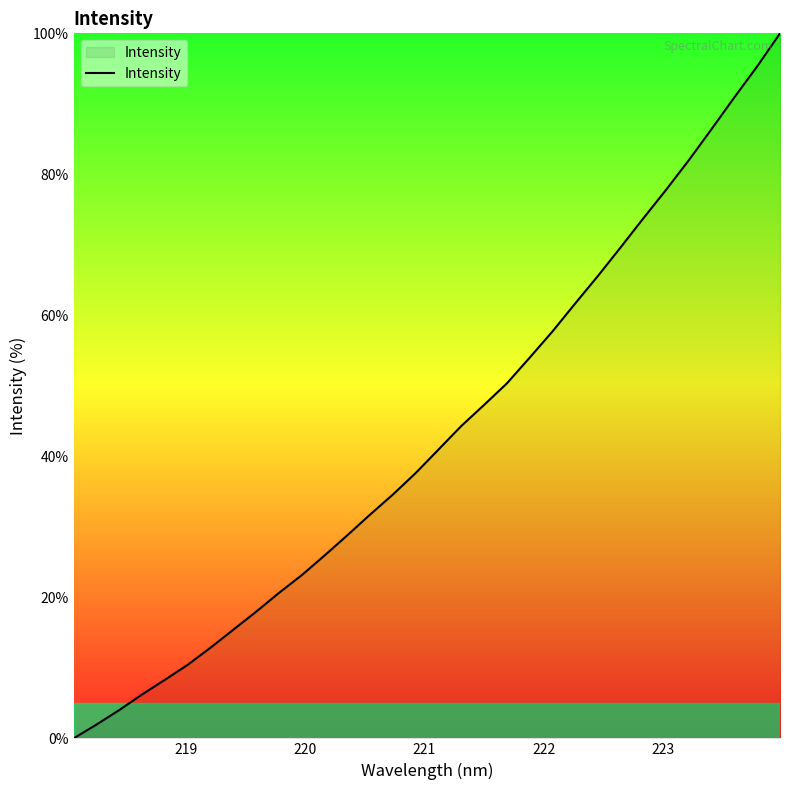

What is the average value?

43.0